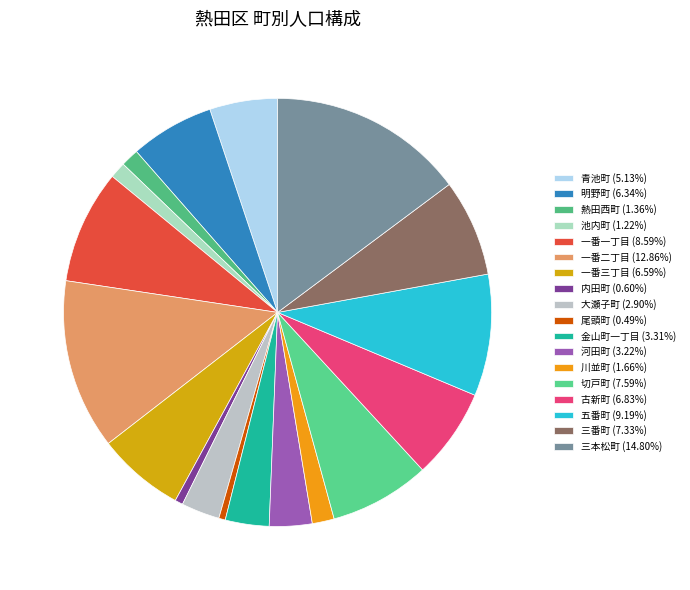

What is the change in value from 金山町一丁目 to 古新町?

+582